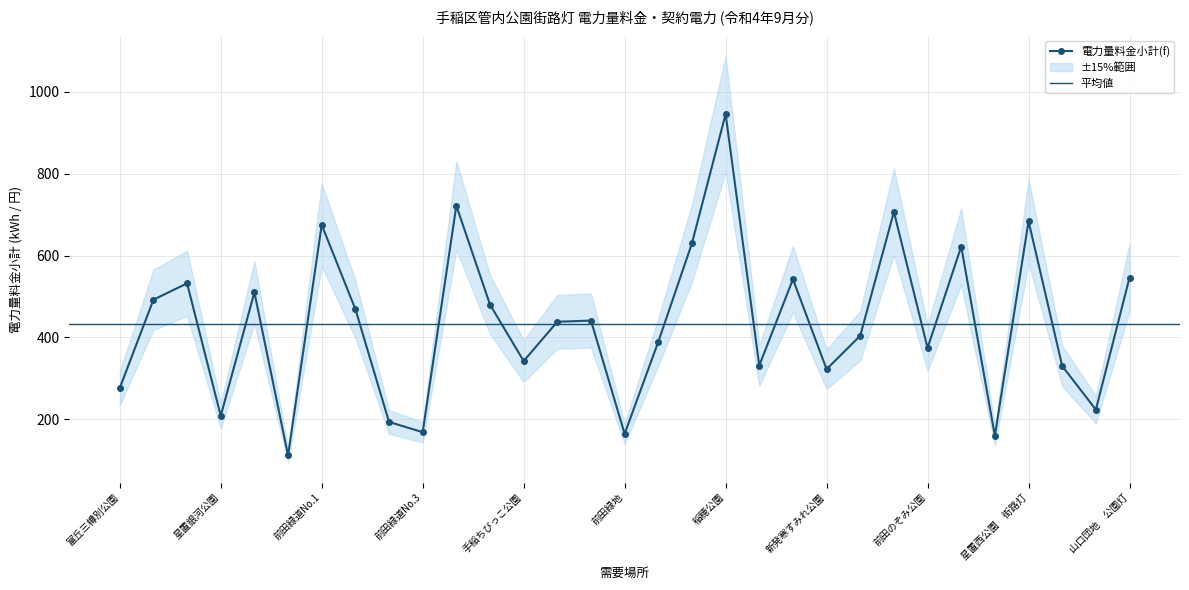

The 電力量料金小計(f) series shows 193 at 前田緑道No.2. True or false?

True